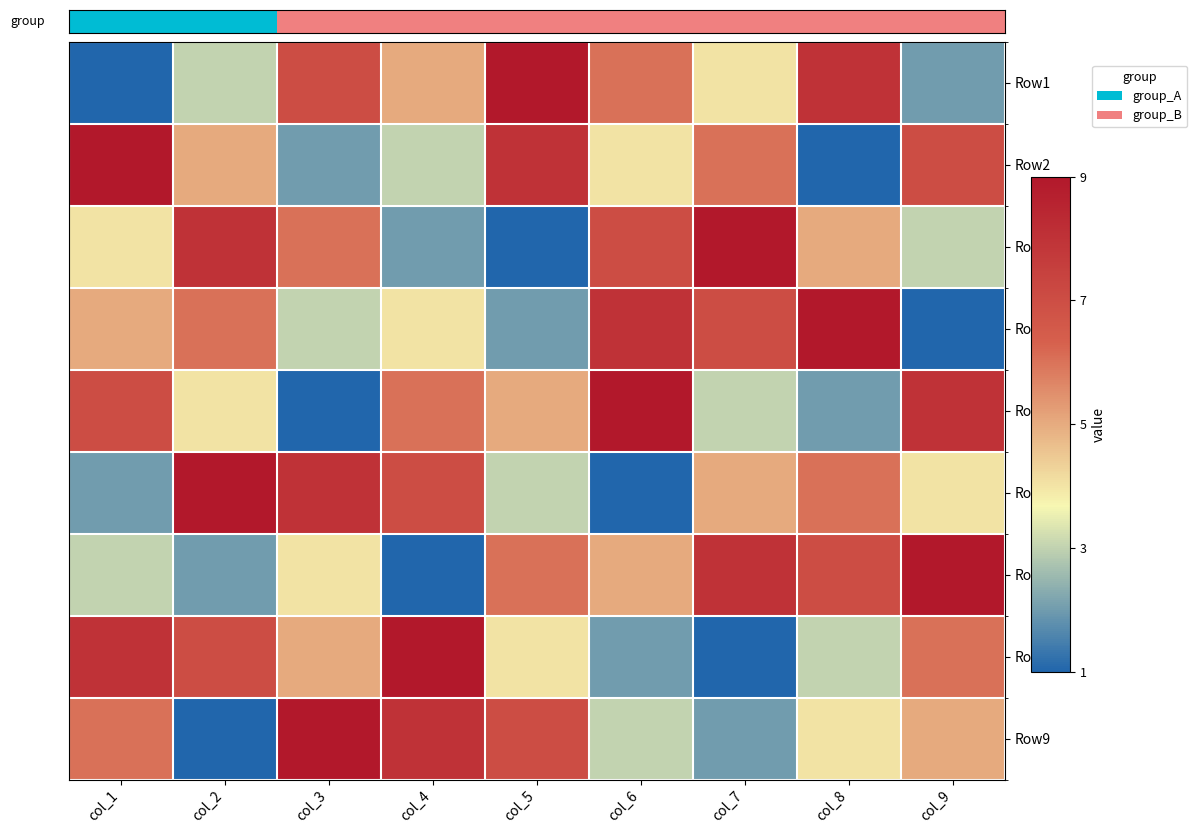

Which series has the widest spread of values?

Row2